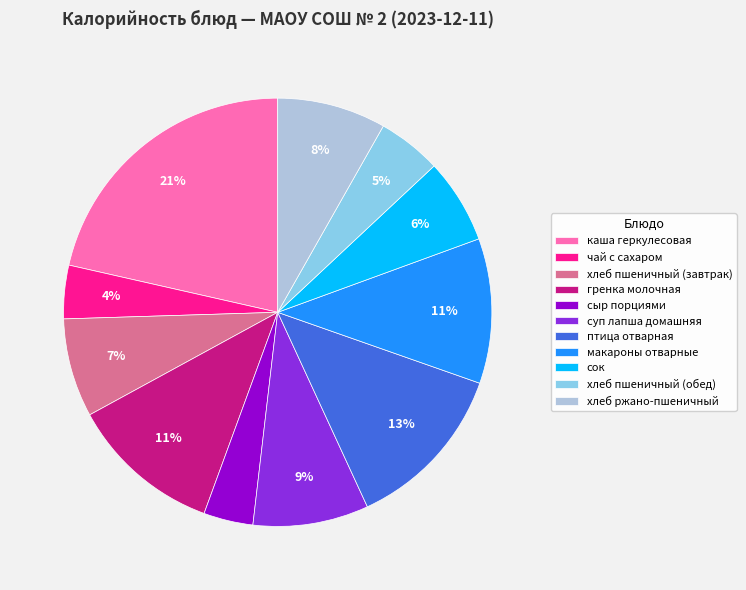

To the nearest percent, what percentage of the pie is хлеб ржано-пшеничный?

8%